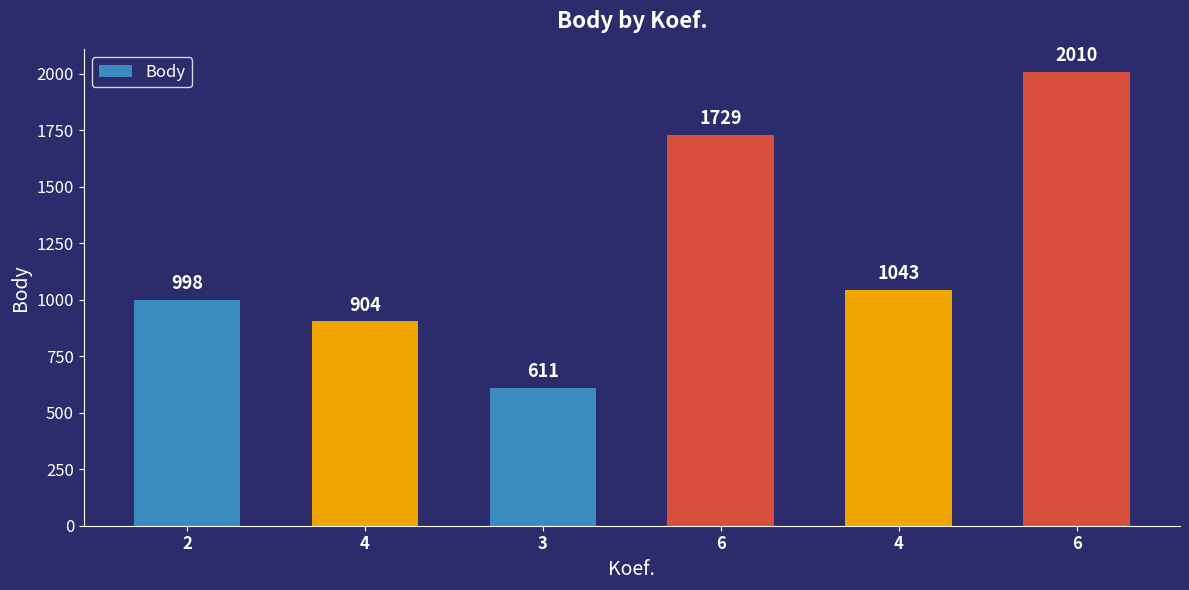

How many categories are shown in the chart?

6